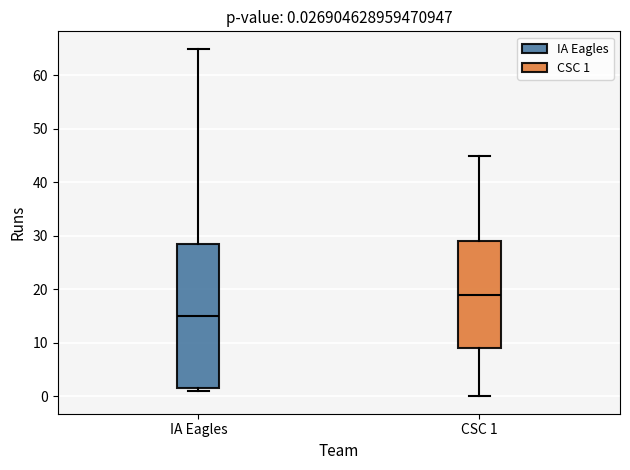

Which box is the tallest, from its lower edge to its upper edge?

IA Eagles